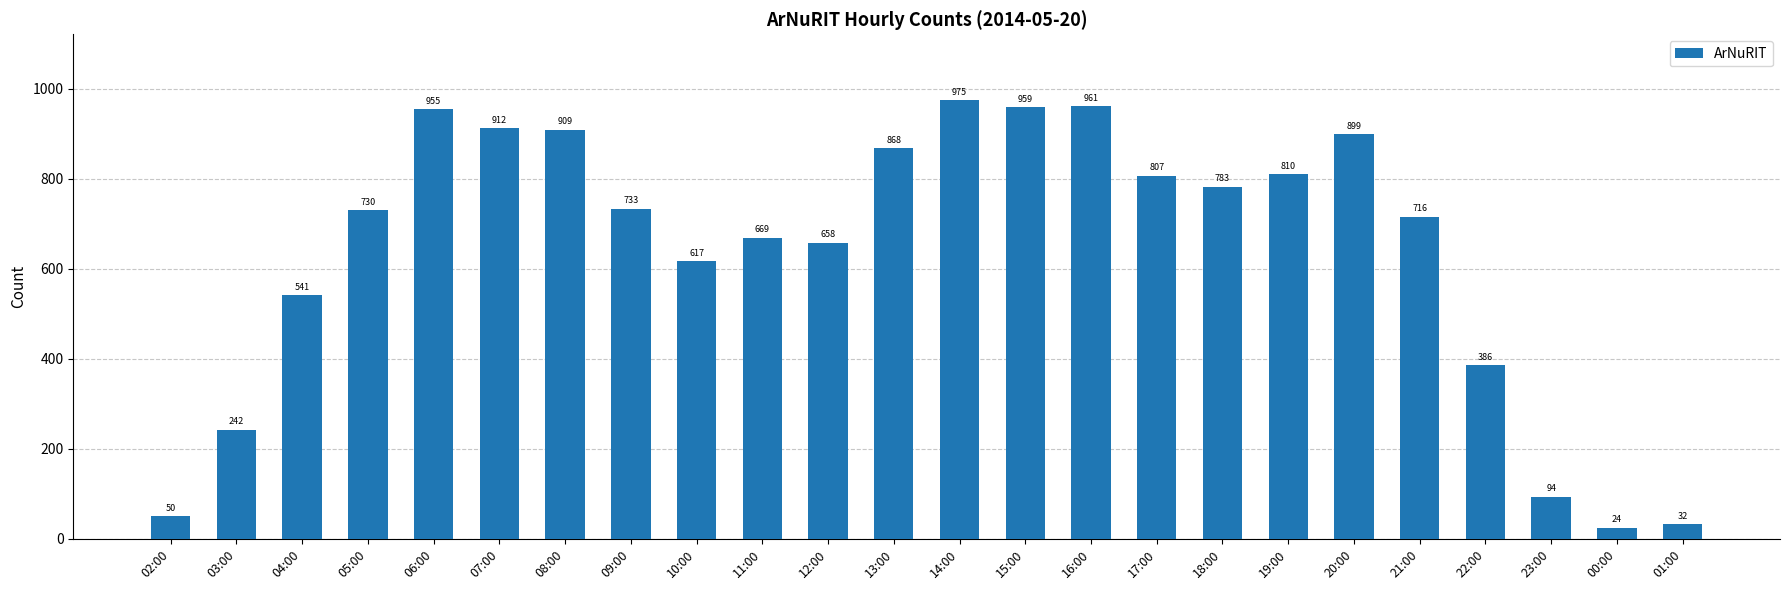

How many series are shown in this chart?

1